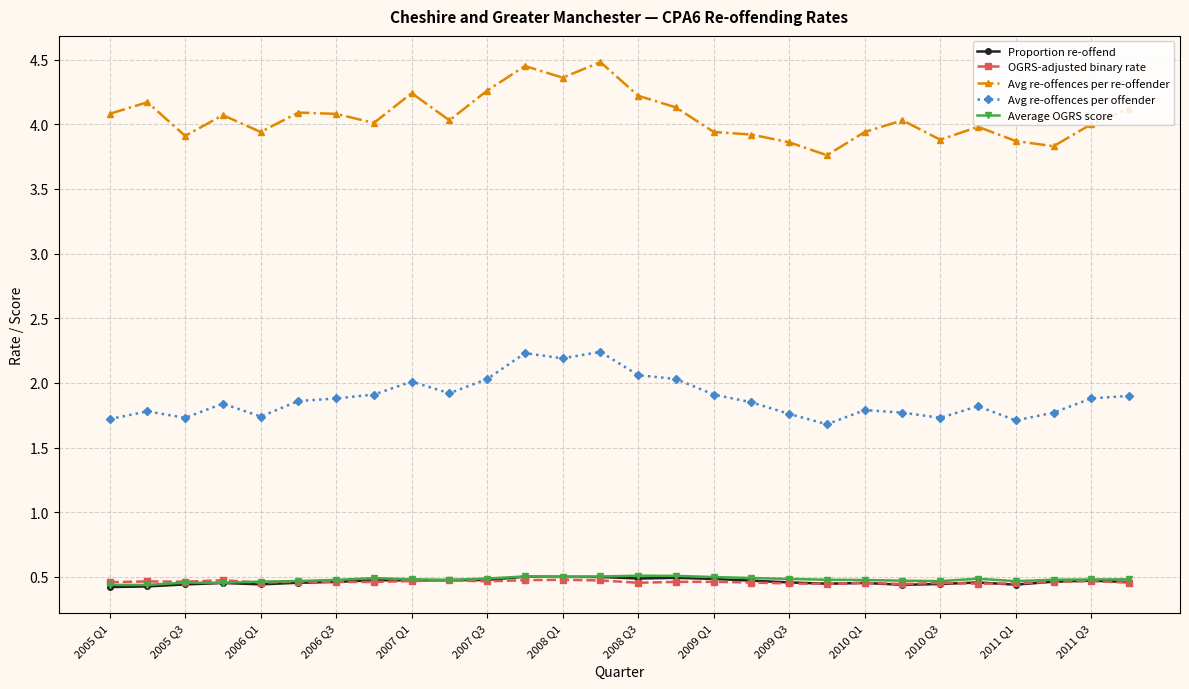

True or false: Avg re-offences per offender has more than 0 points higher than both neighbors.

True